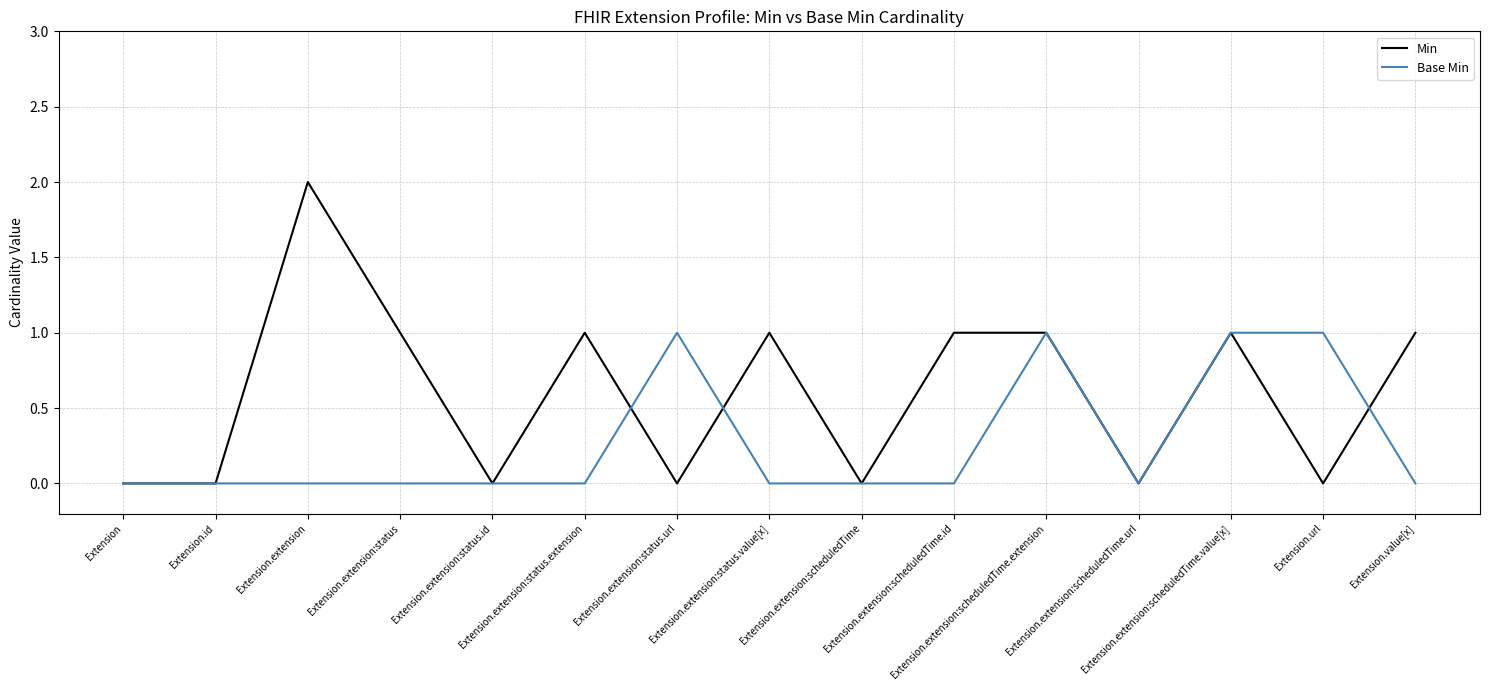

Reading left to right, transcribe all the data shown in this chart.

Min: 0	0	2	1	0	1	0	1	0	1	1	0	1	0	1
Base Min: 0	0	0	0	0	0	1	0	0	0	1	0	1	1	0